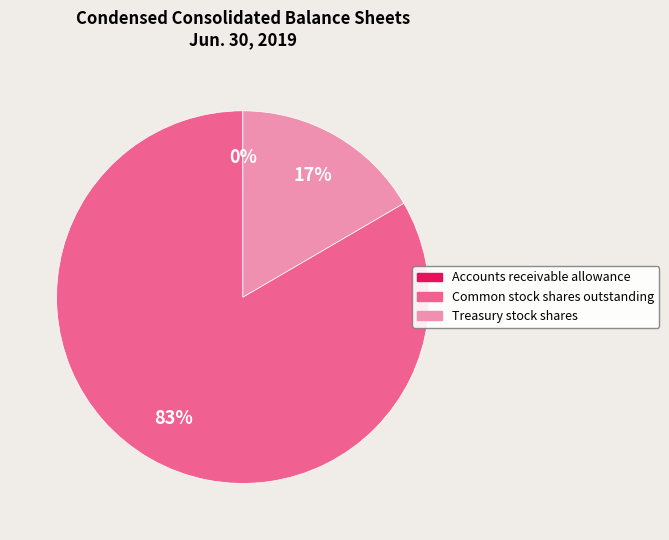

Which category has the biggest portion of the pie?

Common stock shares outstanding